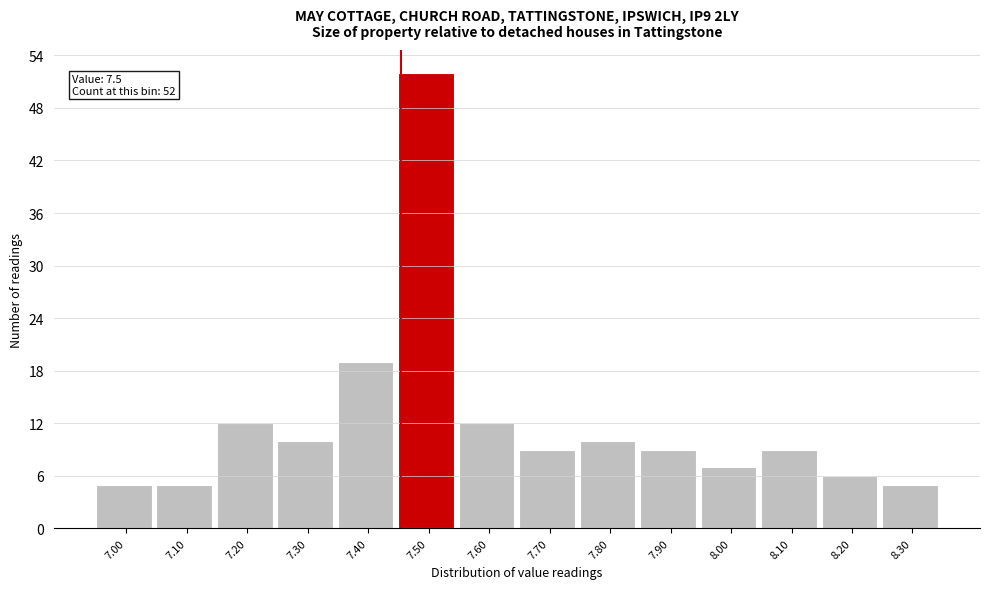

Over which range of the x-axis is the bar tallest?

7.45 to 7.55